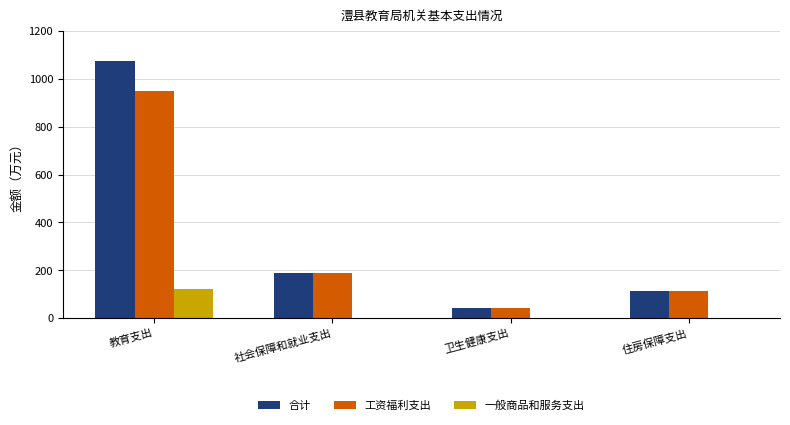

Which series changed the most between 教育支出 and 社会保障和就业支出?

合计